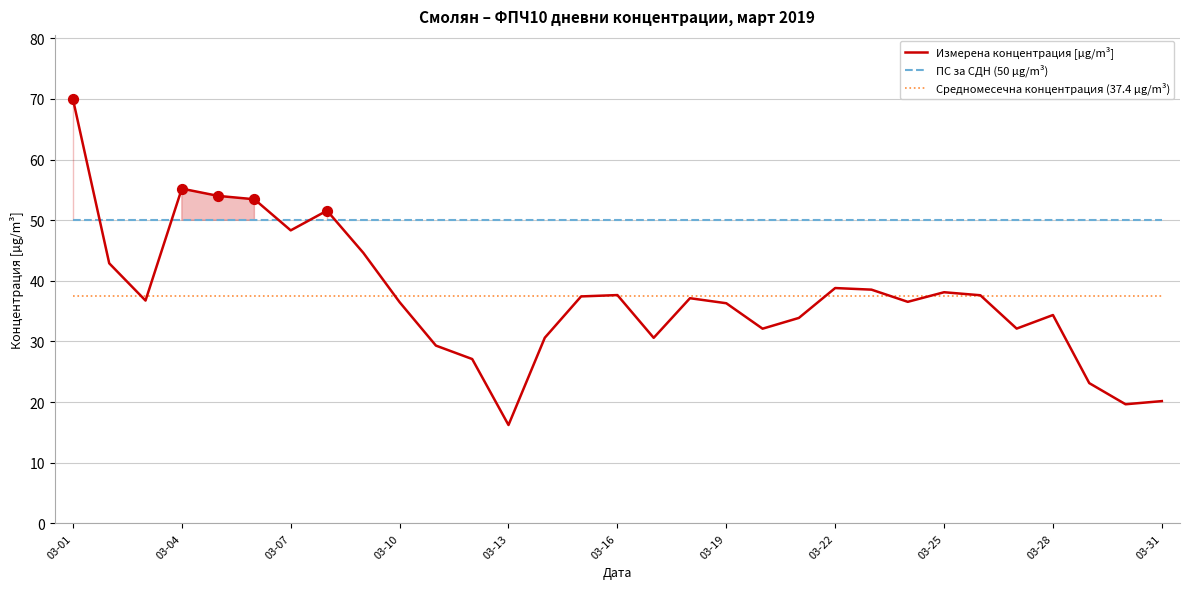

At which category is the sum across all series the highest?

03-01